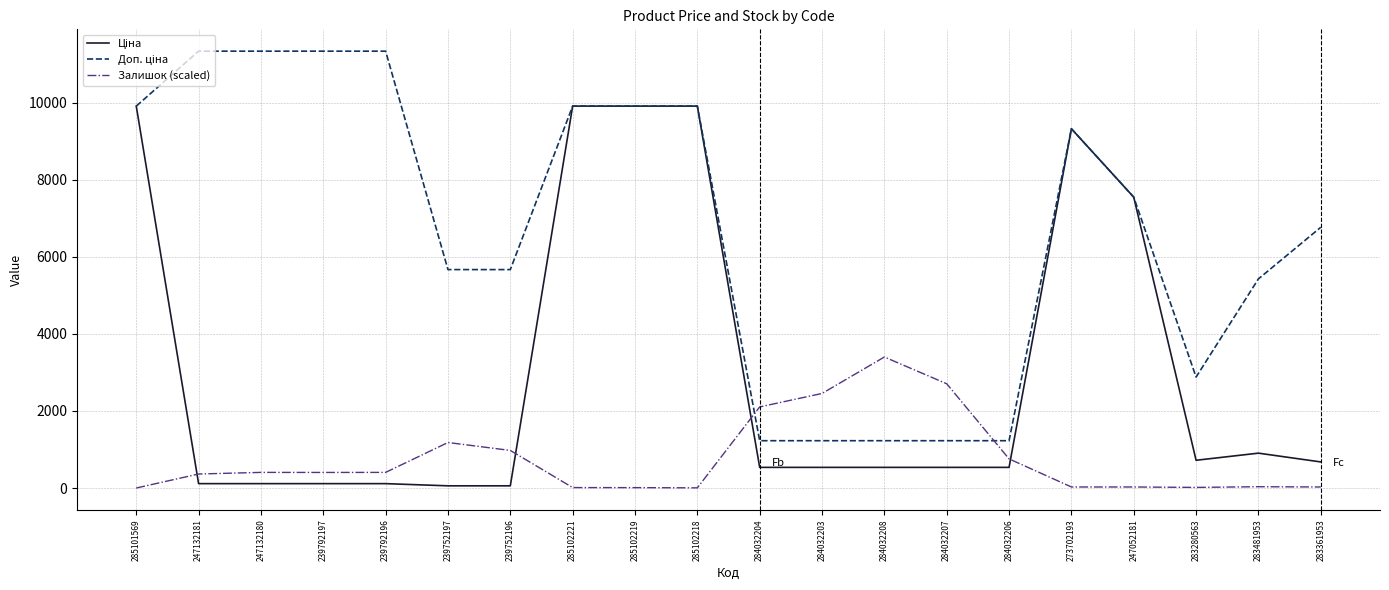

True or false: Залишок (scaled) has a value of 1440.5 at 239752196.

False